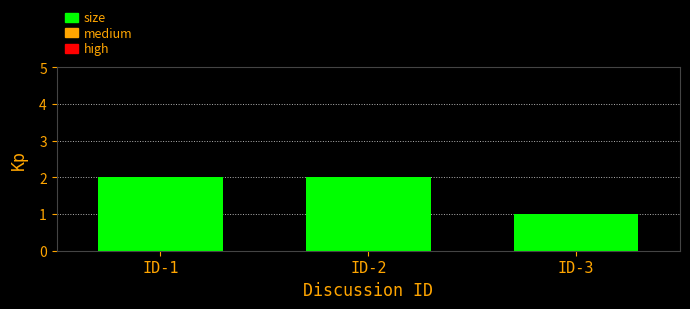

Is it true that the value at ID-3 is 1?

True